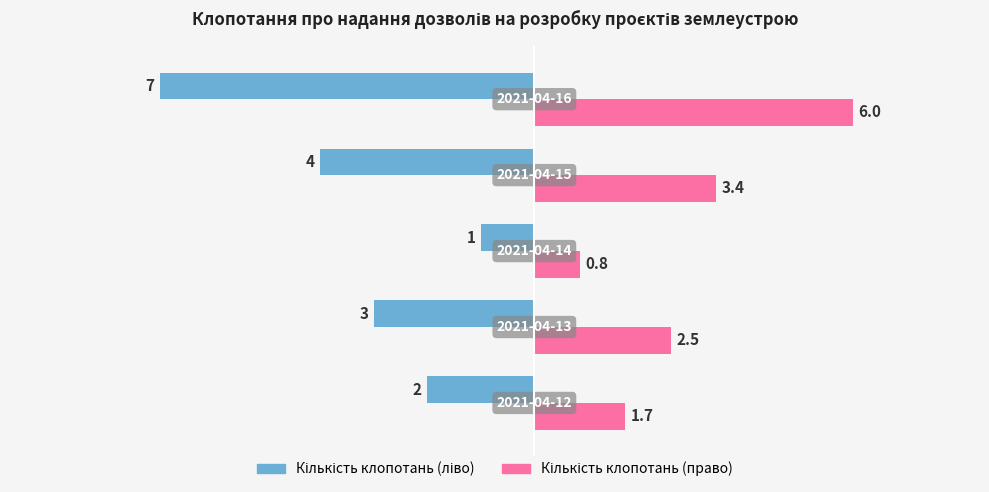

What is the greatest value displayed?

6.0